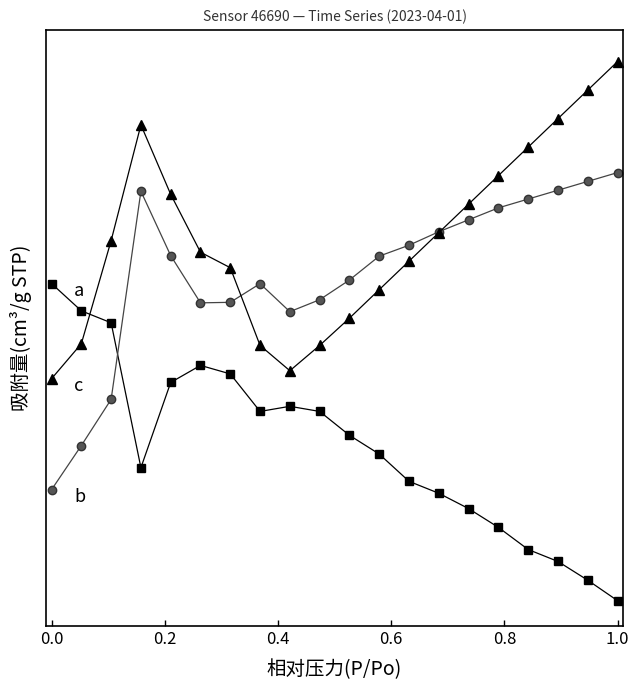

Does the chart have visible grid lines?

No